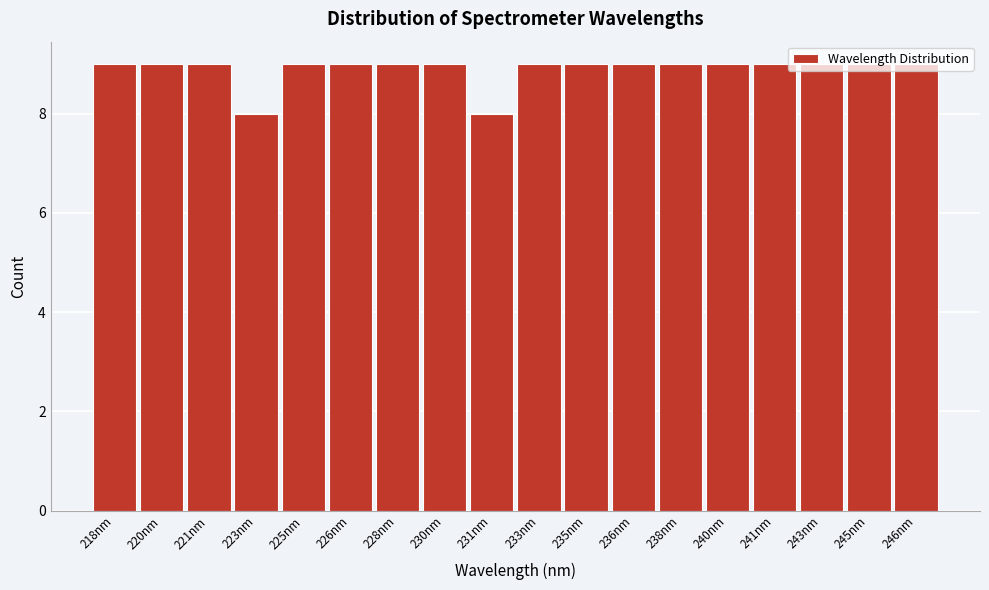

Which has a higher value, 231nm or 246nm?

246nm